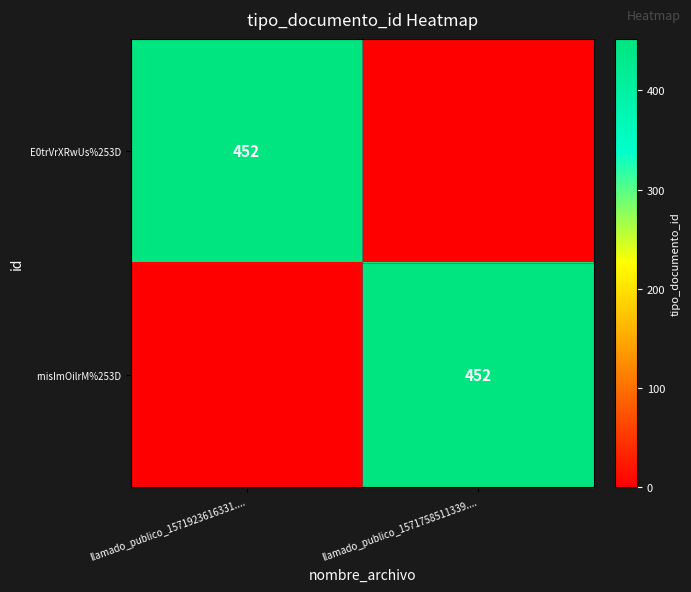

The value of rnisImOilrM%253D at llamado_publico_1571923616331.... is 255. True or false?

False